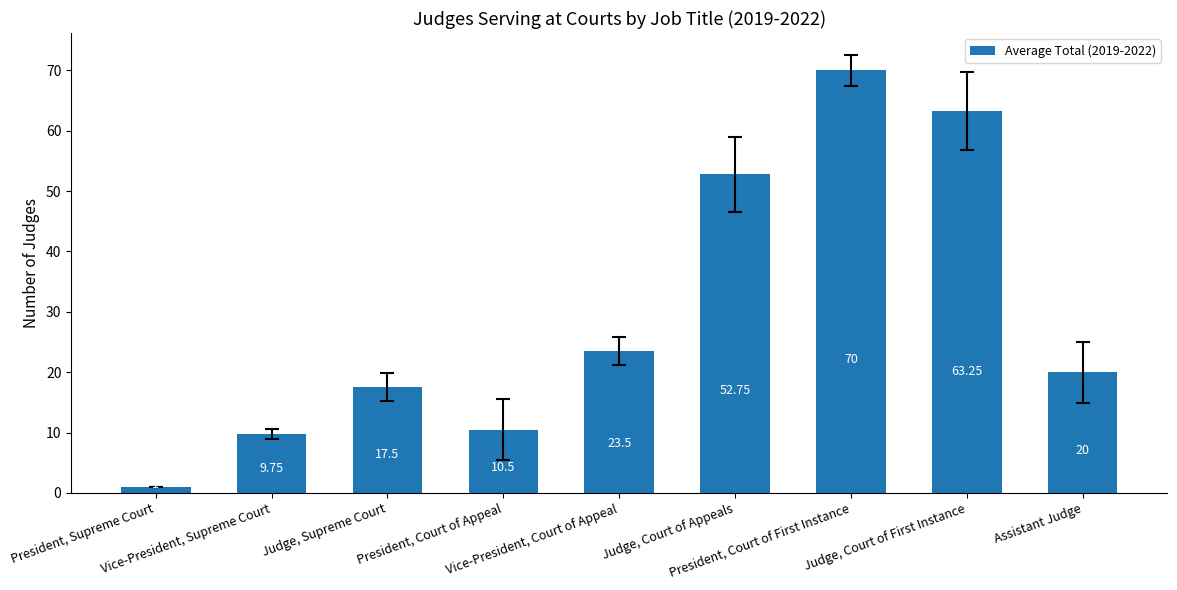

How many series are shown in this chart?

1